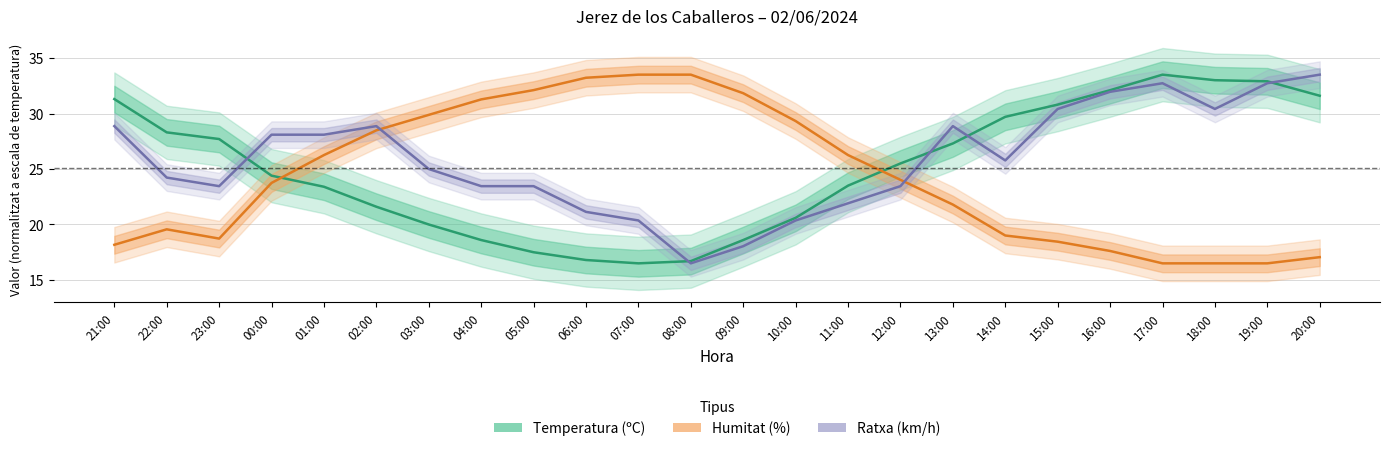

Rank the series at 05:00 from lowest to highest value.

Temperatura (ºC), Ratxa (km/h), Humitat (%)